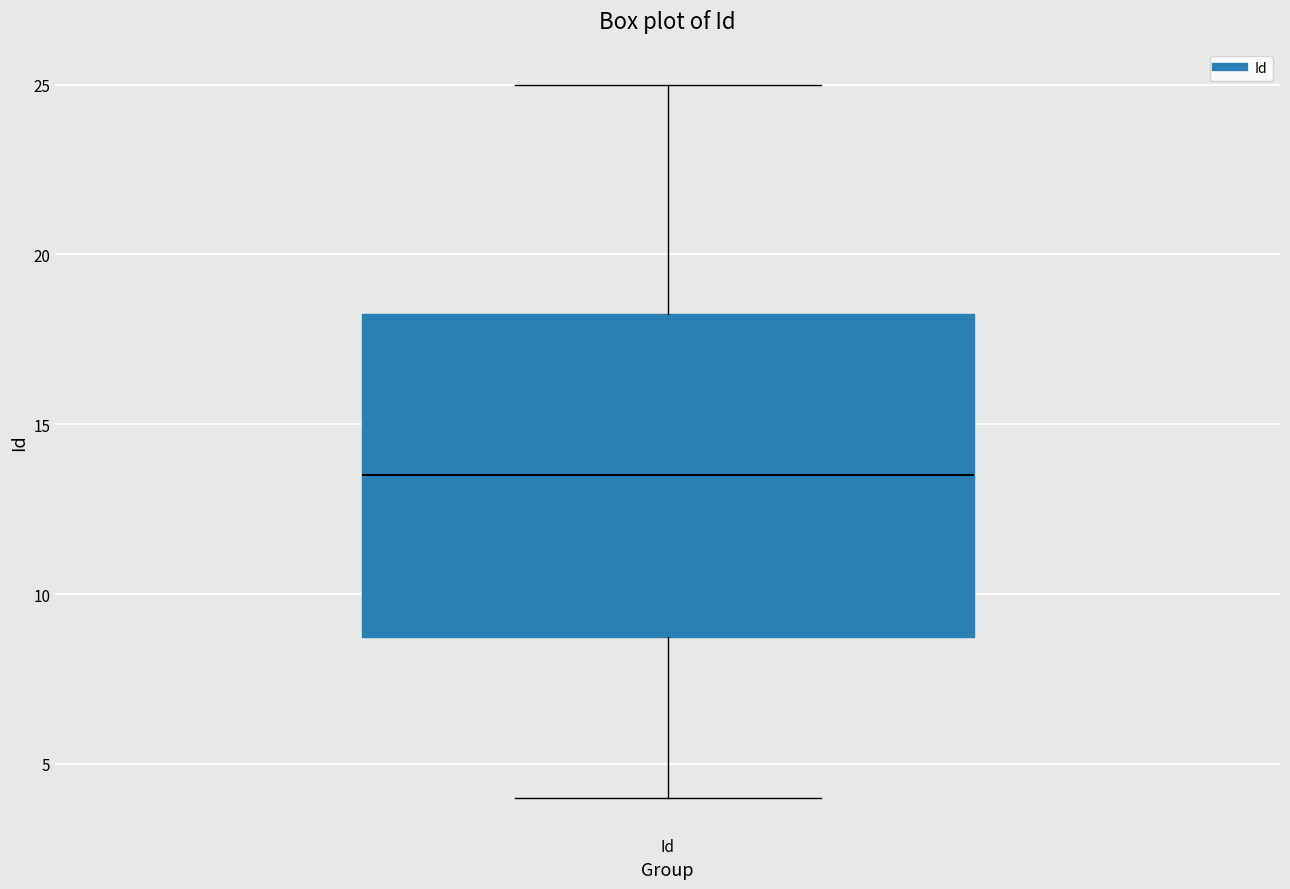

Transcribe this box plot: give where the median line is, the range the box spans, and where the two whiskers end, as read against the y-axis. The values are not printed on the chart, so give them approximately, as read against the axis.

median 13.5, box 9.0 to 18.5, whiskers 4.0 to 25.0